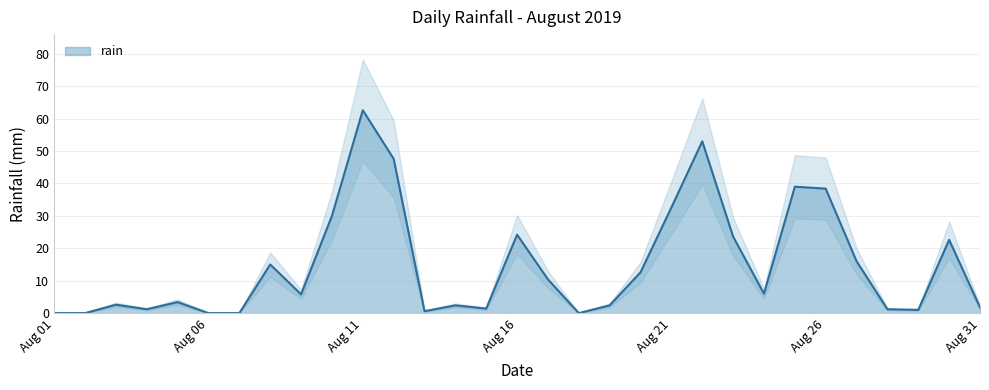

How many values are above zero?

26